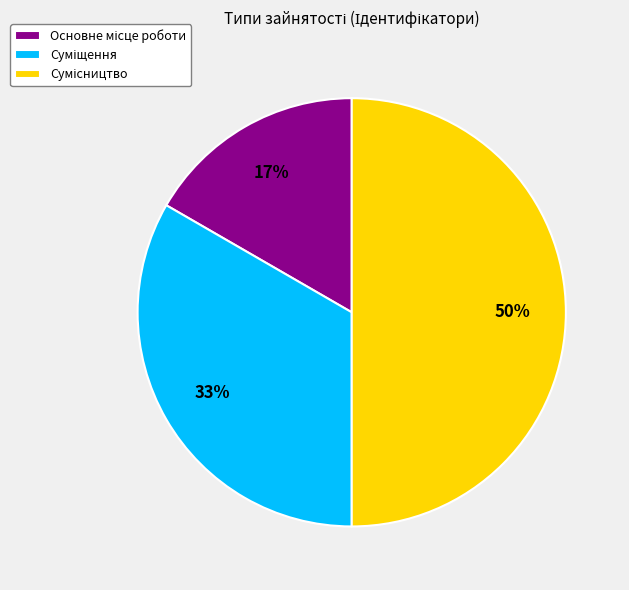

To the nearest percent, what is the average slice percentage?

33%